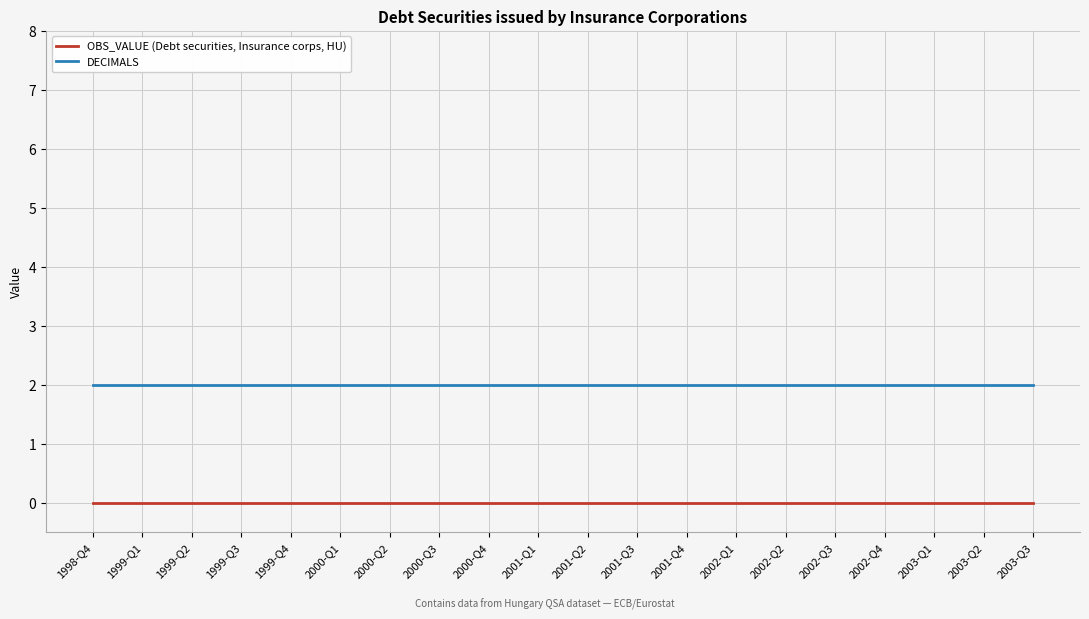

Rank the series by their average value, from highest to lowest.

DECIMALS, OBS_VALUE (Debt securities, Insurance corps, HU)